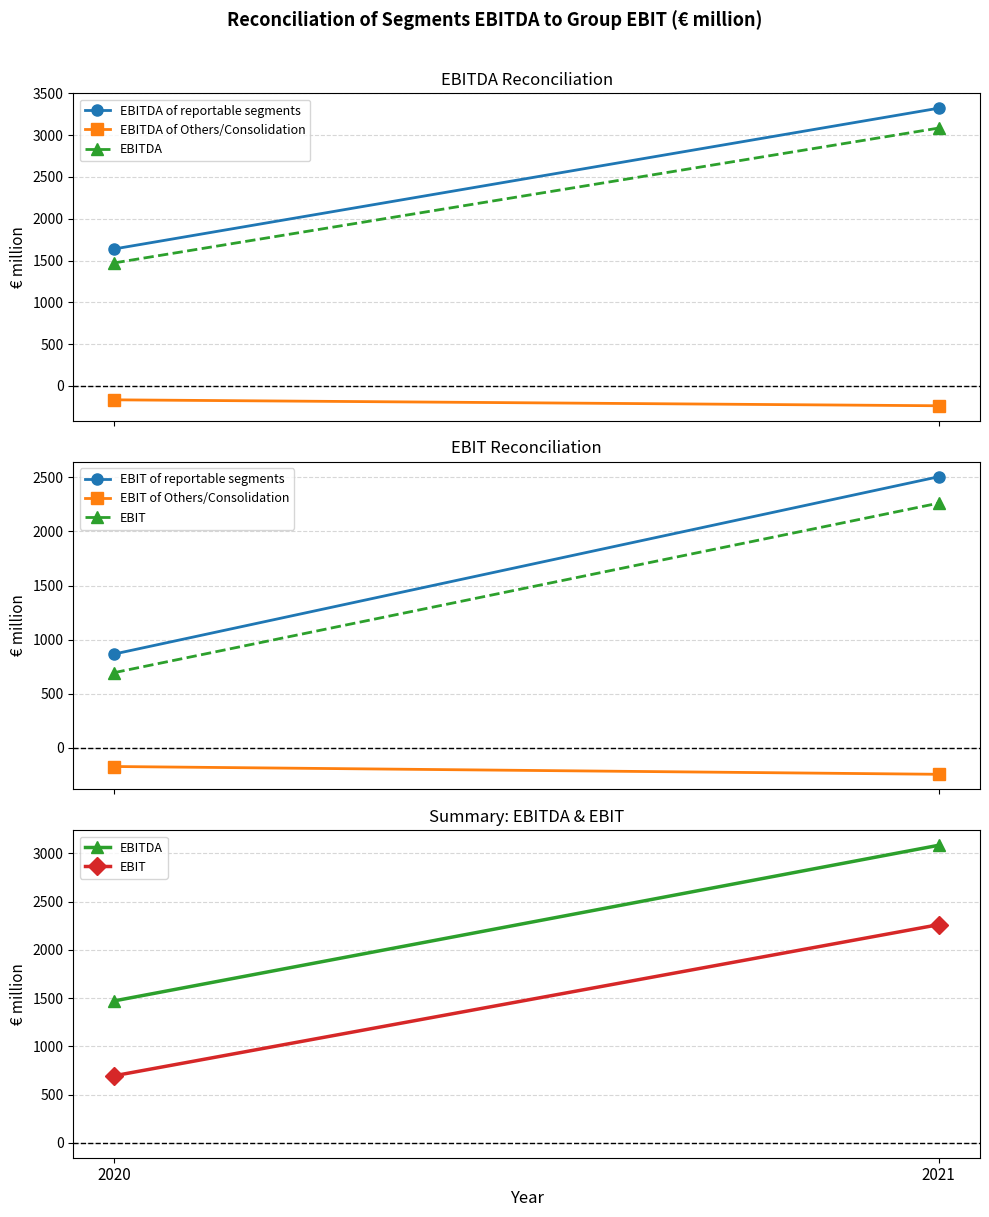

True or false: EBIT of reportable segments has a value of 1518 at 2021.

False